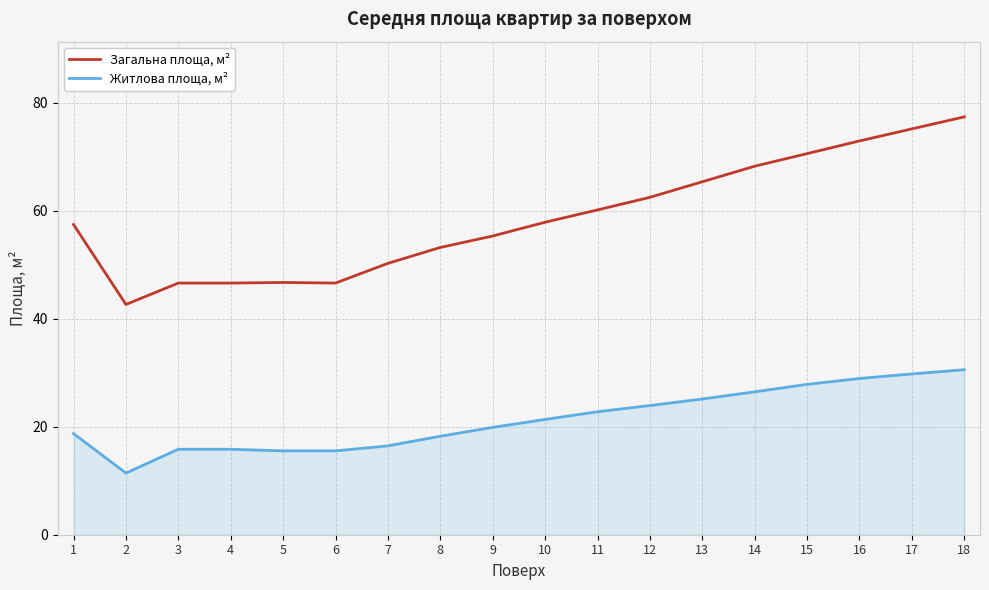

True or false: Житлова площа, м² and Загальна площа, м² intersect in this chart.

False